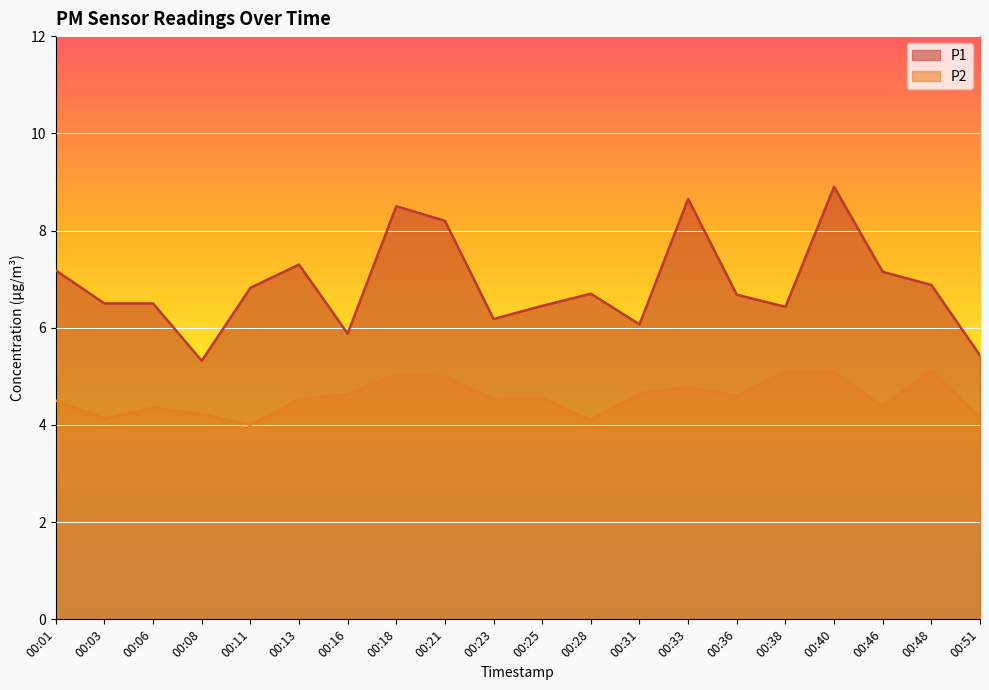

What is the total value across all series at 00:38?

11.5